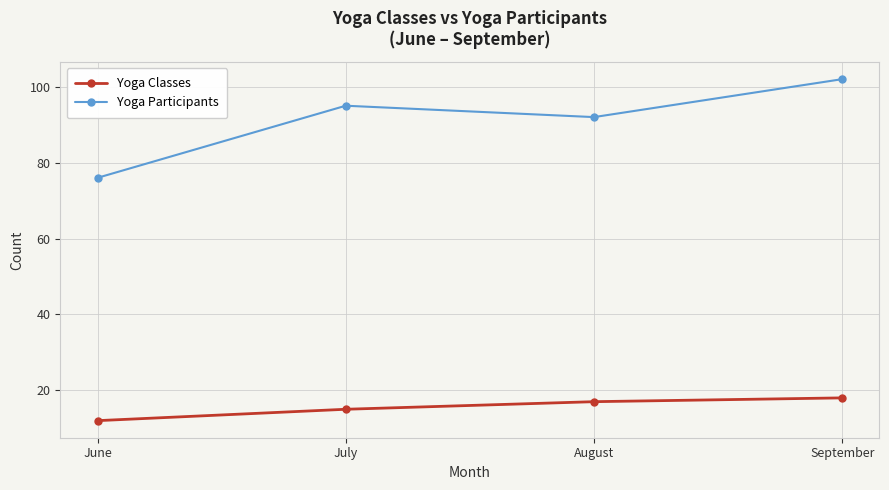

Rank the series by their average value, from highest to lowest.

Yoga Participants, Yoga Classes